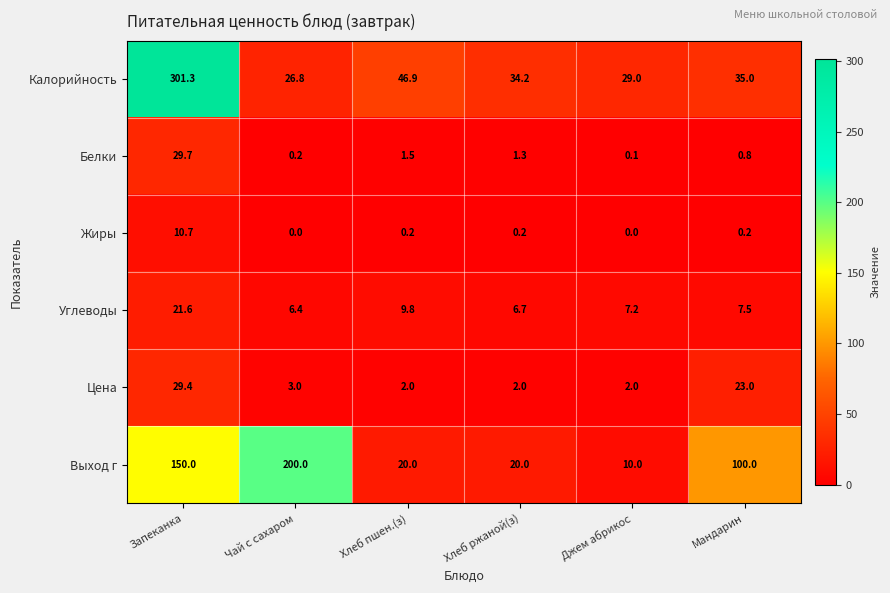

Is it true that Цена equals 3.0 at Чай с сахаром?

True